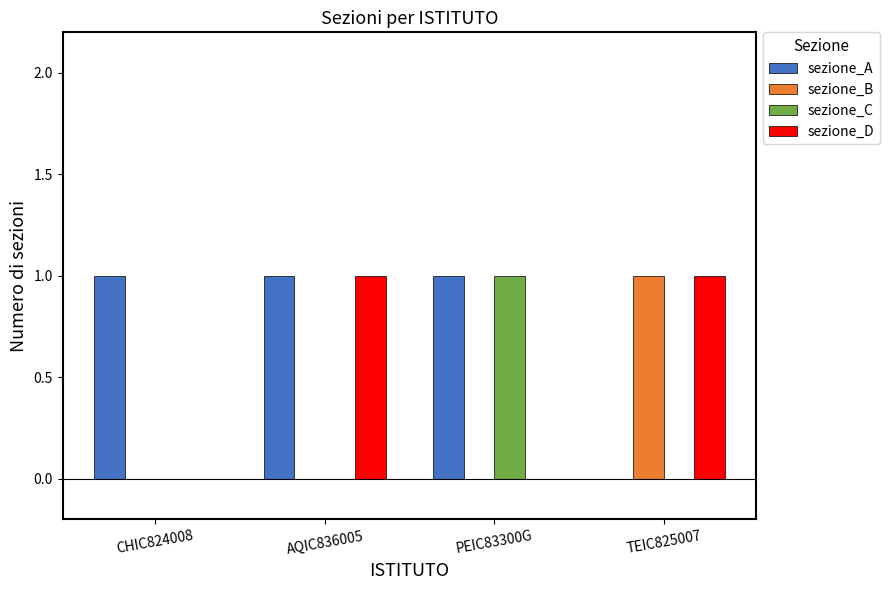

The value of sezione_C at PEIC83300G is 1. True or false?

True